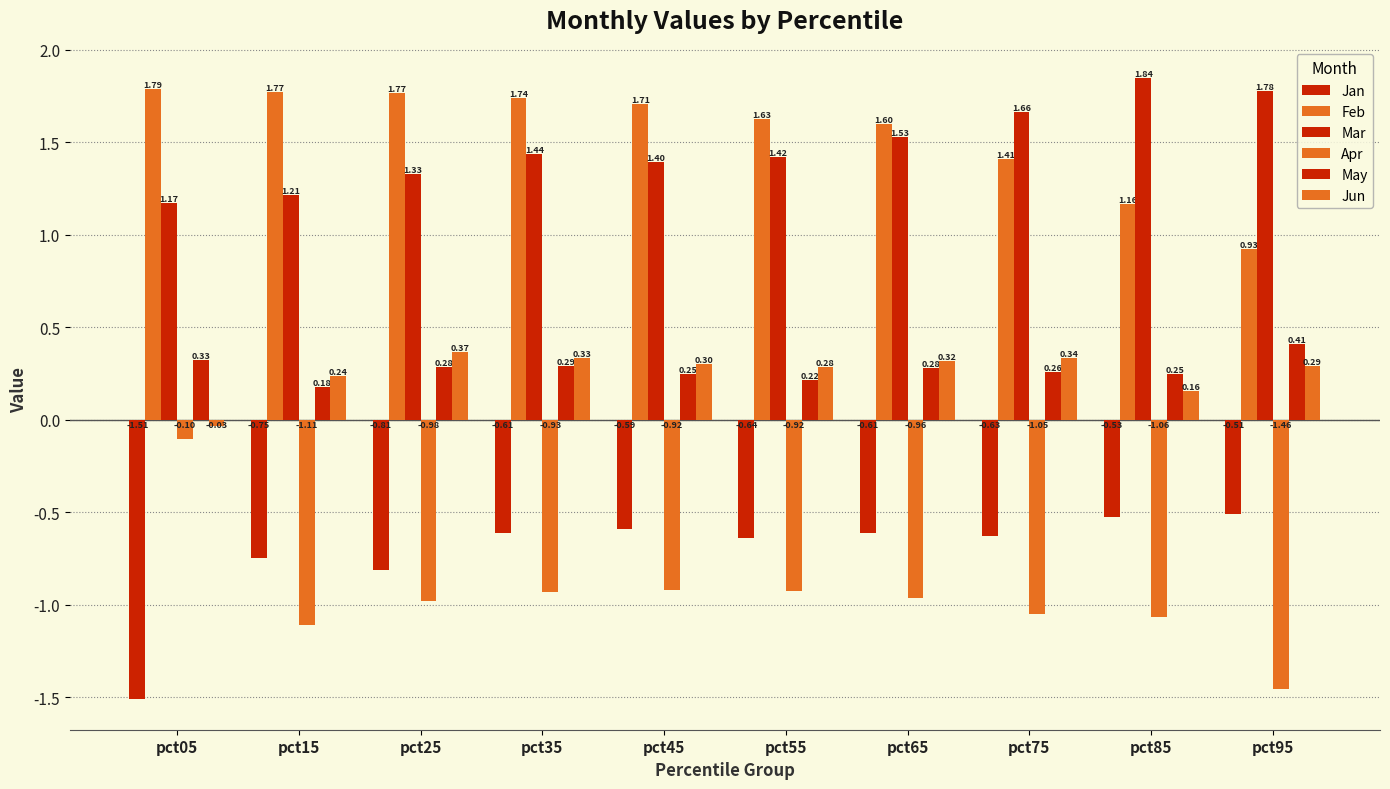

At which label is Feb closest to 1?

pct95